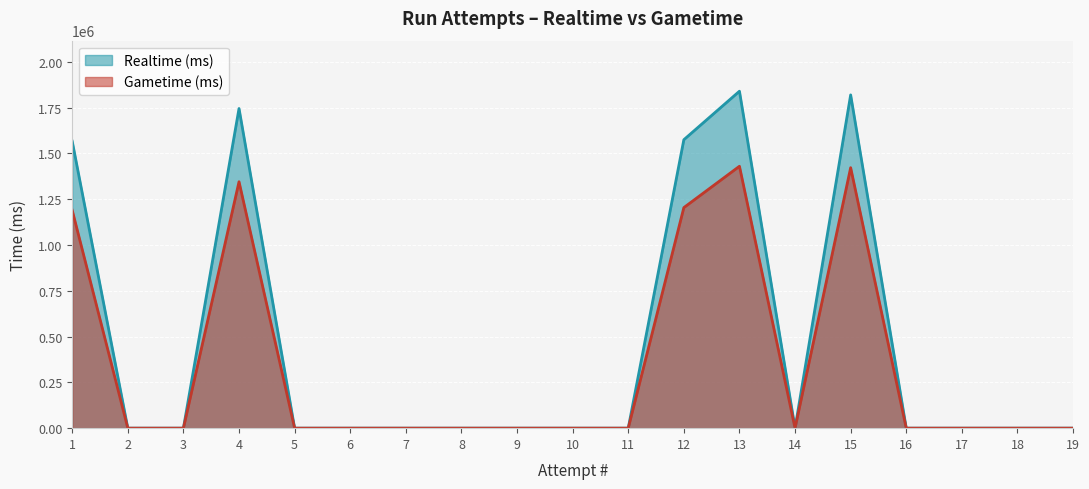

True or false: Realtime (ms) and Gametime (ms) cross at least once.

False